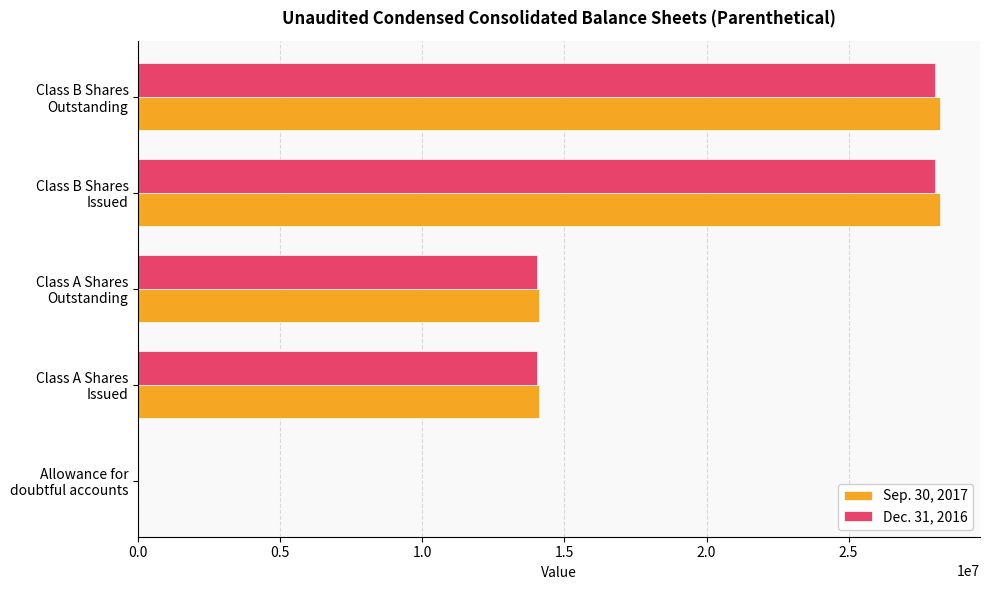

What are all the series names shown in the legend?

Sep. 30, 2017, Dec. 31, 2016